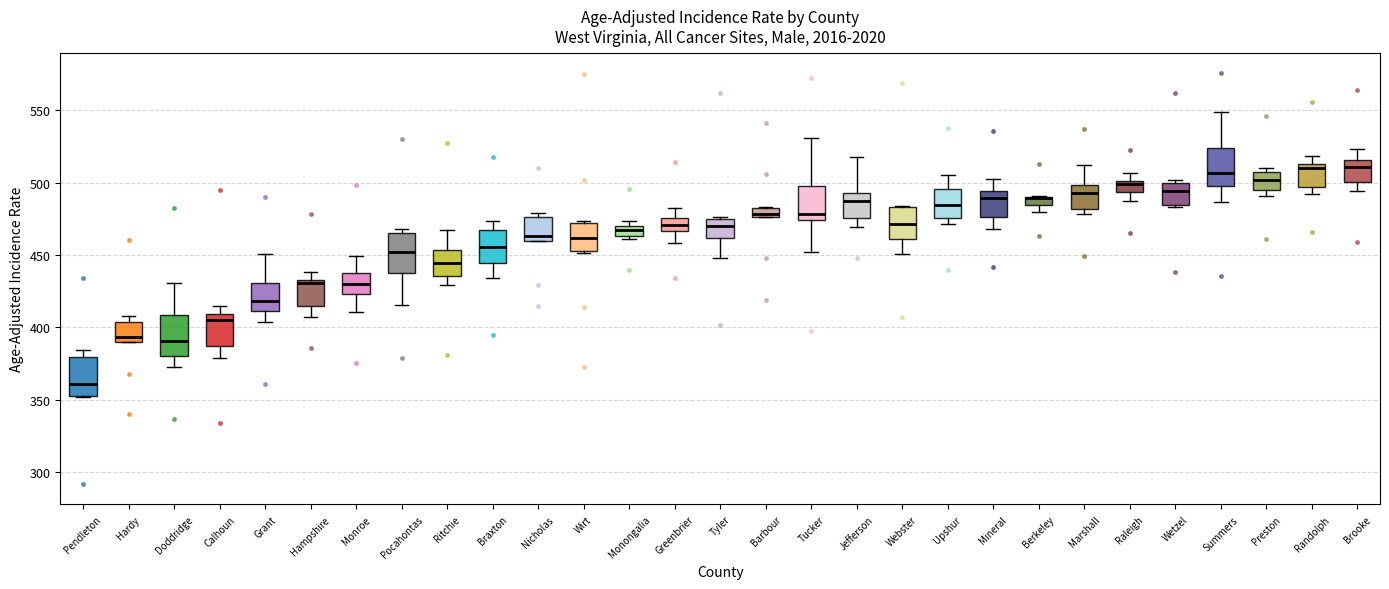

Where does the median line of the box for Pendleton sit on the y-axis? The values are not printed on the chart, so give them approximately, as read against the axis.

360